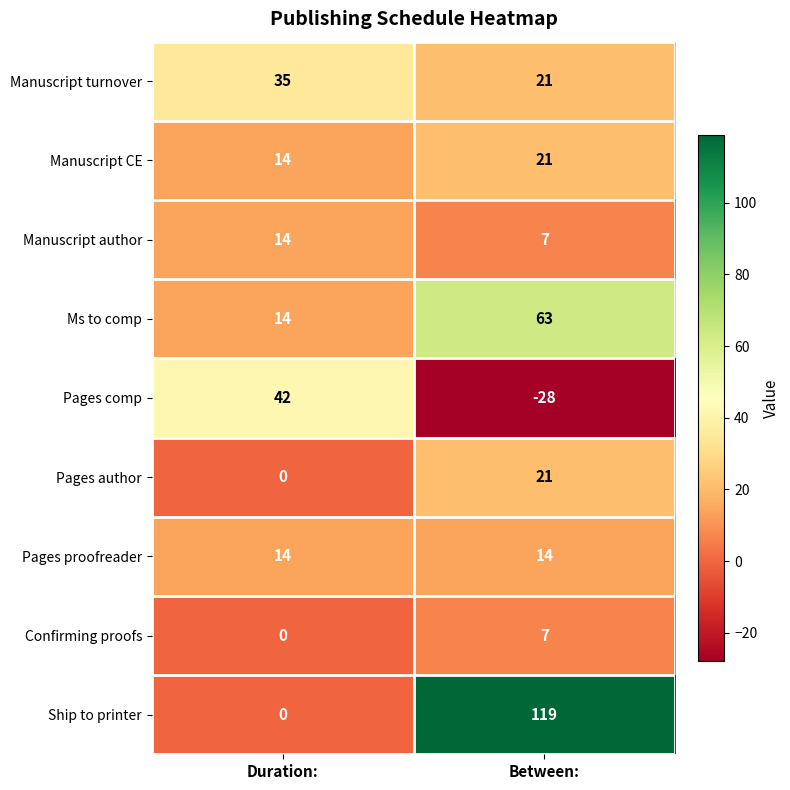

The Confirming proofs series shows -3 at Duration:. True or false?

False